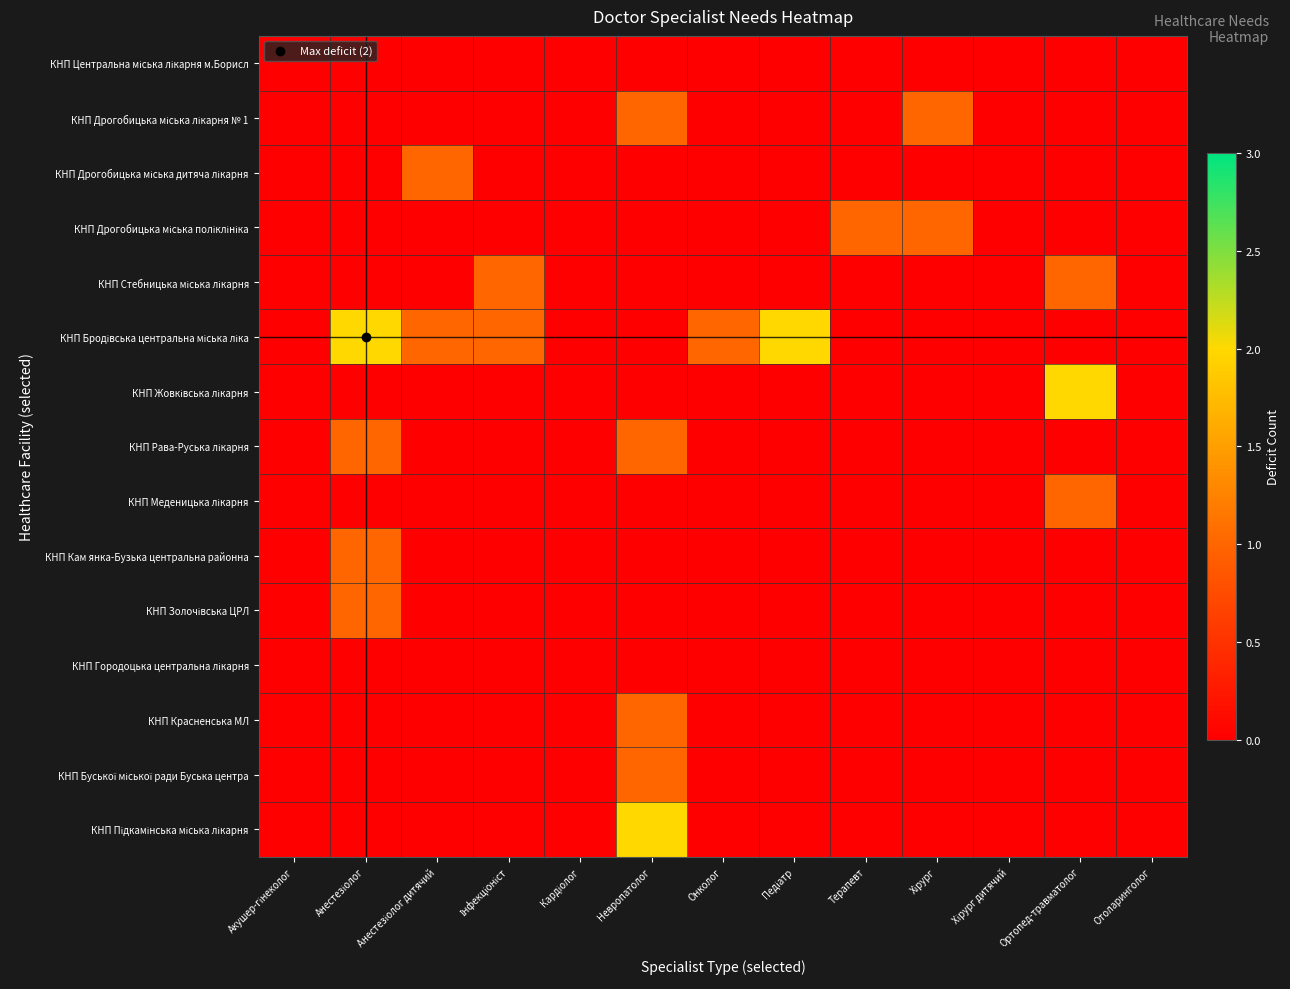

What is the greatest value displayed?

2